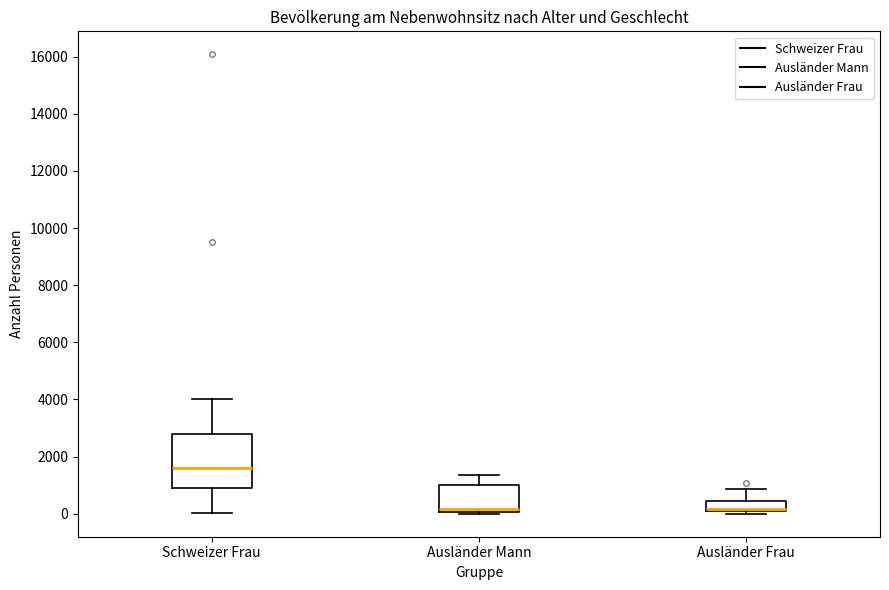

Reading left to right, transcribe this box plot: for each box, give where its median line is, the range the box spans, and where its two whiskers end, as read against the y-axis. The values are not printed on the chart, so give them approximately, as read against the axis.

Schweizer Frau: median 1600, box 1000 to 2800, whiskers 0 to 4000
Ausländer Mann: median 200, box 0 to 1000, whiskers 0 (just below the box's lower edge) to 1400
Ausländer Frau: median 200, box 0 to 400, whiskers 0 (just below the box's lower edge) to 800